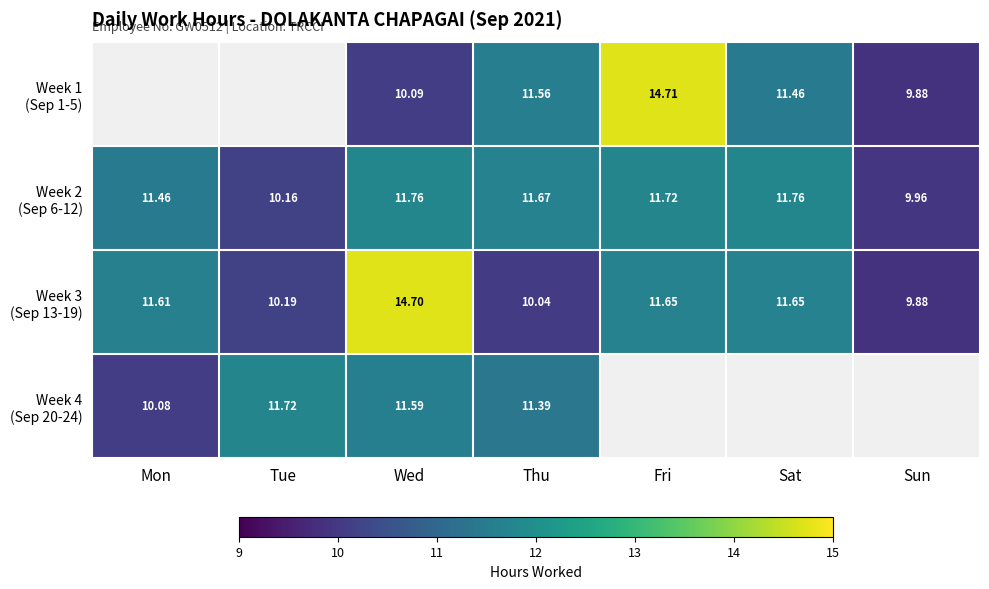

Is the value of Week 2 (Sep 6-12) at Mon greater than the value of Week 4 (Sep 20-24) at Fri?

No